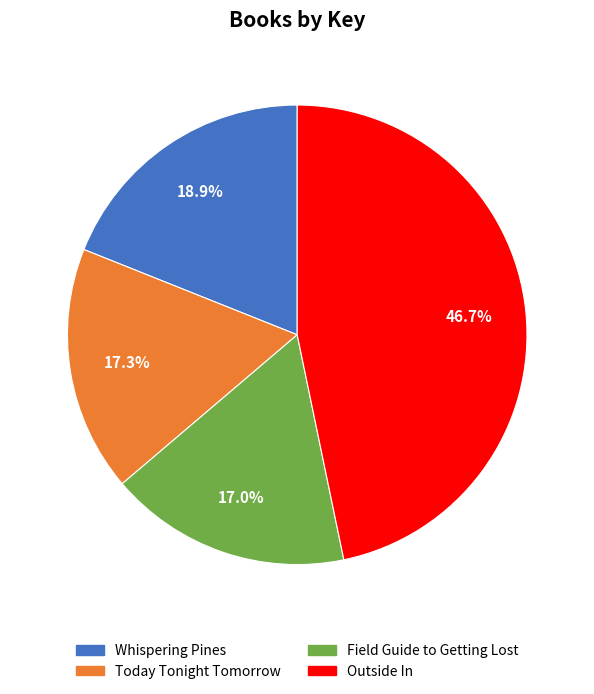

Do Whispering Pines and Today Tonight Tomorrow together represent more than half of the pie?

No